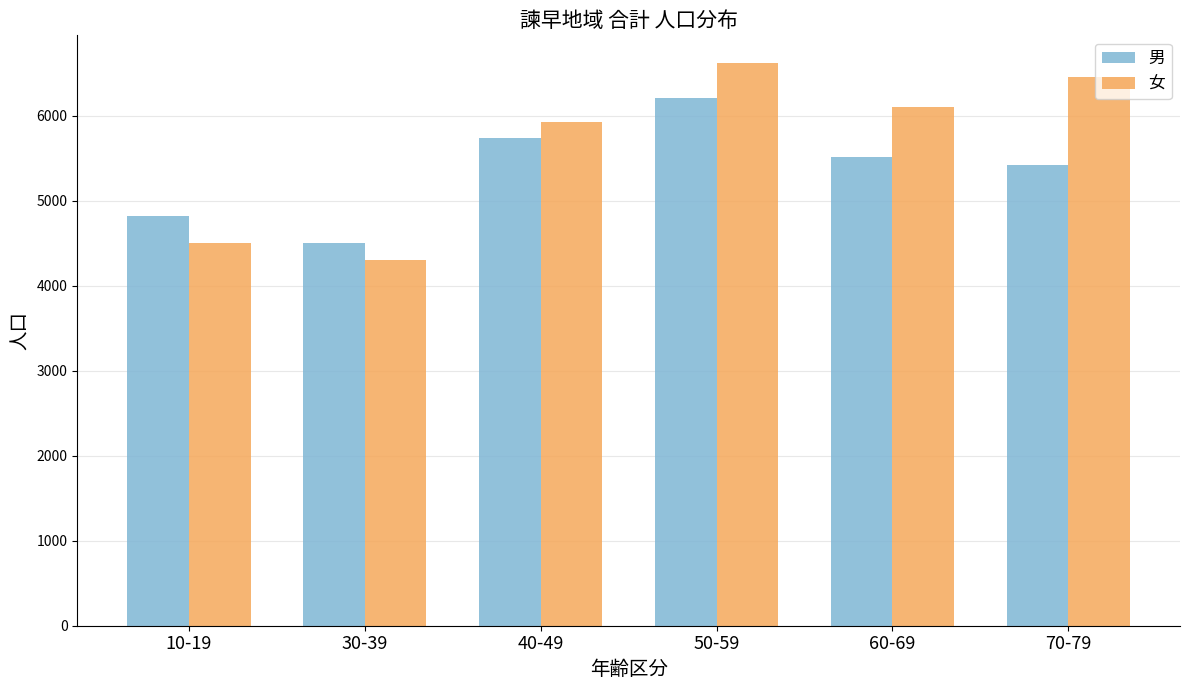

Read the 男 value at 30-39.

4498